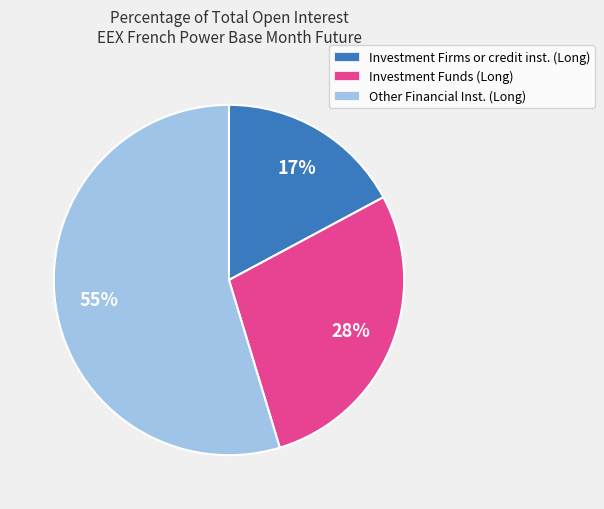

Is there any slice that represents more than half of the pie?

Yes